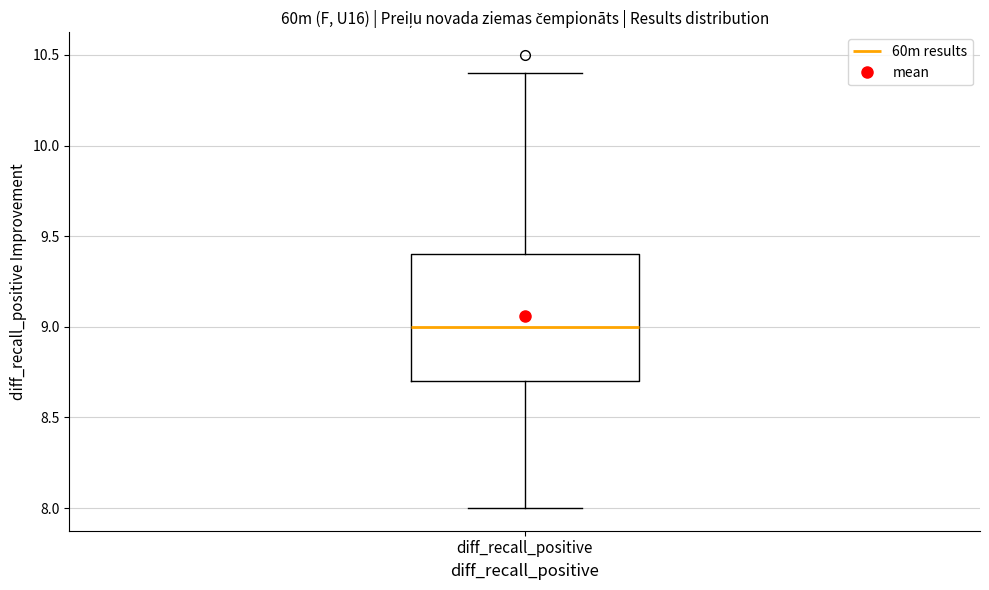

Transcribe this box plot: give where the median line is, the range the box spans, and where the two whiskers end, as read against the y-axis. The values are not printed on the chart, so give them approximately, as read against the axis.

median 9.0, box 8.7 to 9.4, whiskers 8.0 to 10.4